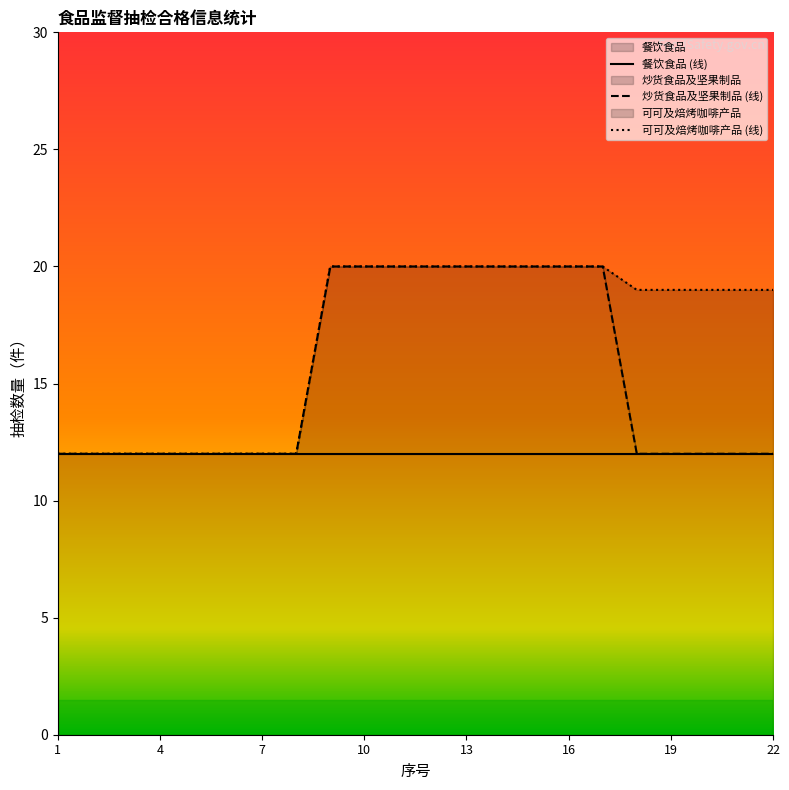

What is the minimum value shown in the chart?

12